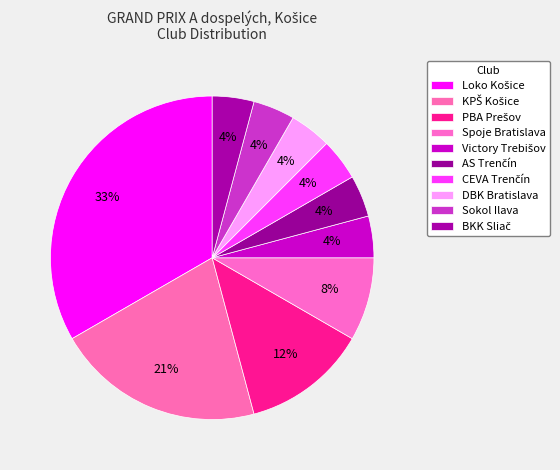

Count the number of slices in the pie.

10